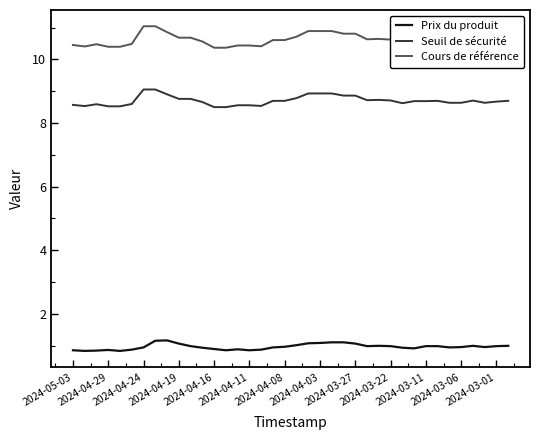

Which series has the largest total across all categories?

Cours de référence